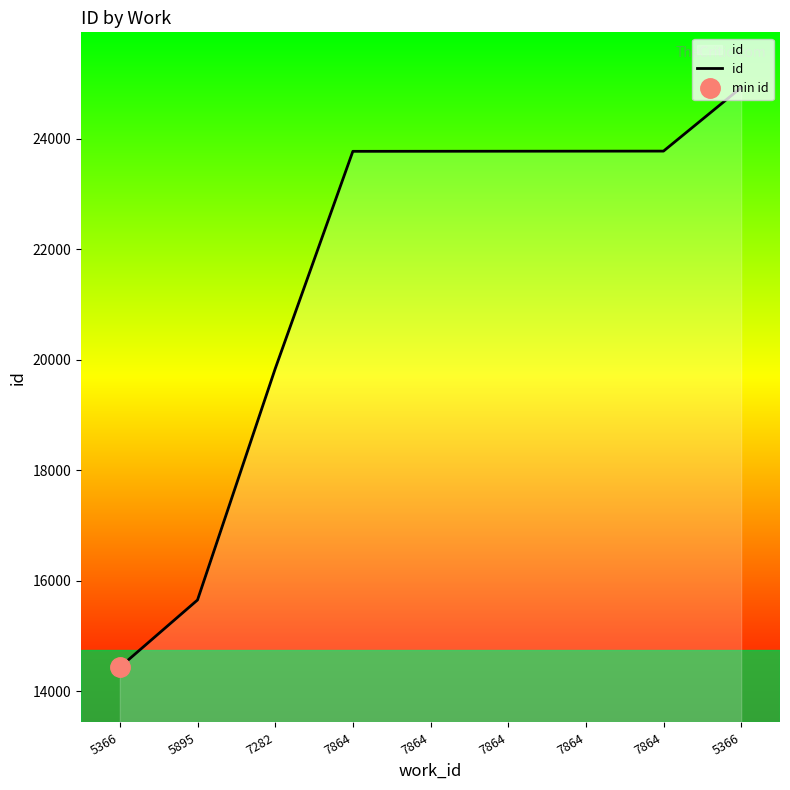

The chart shows a value of 23775 at 7864. True or false?

True